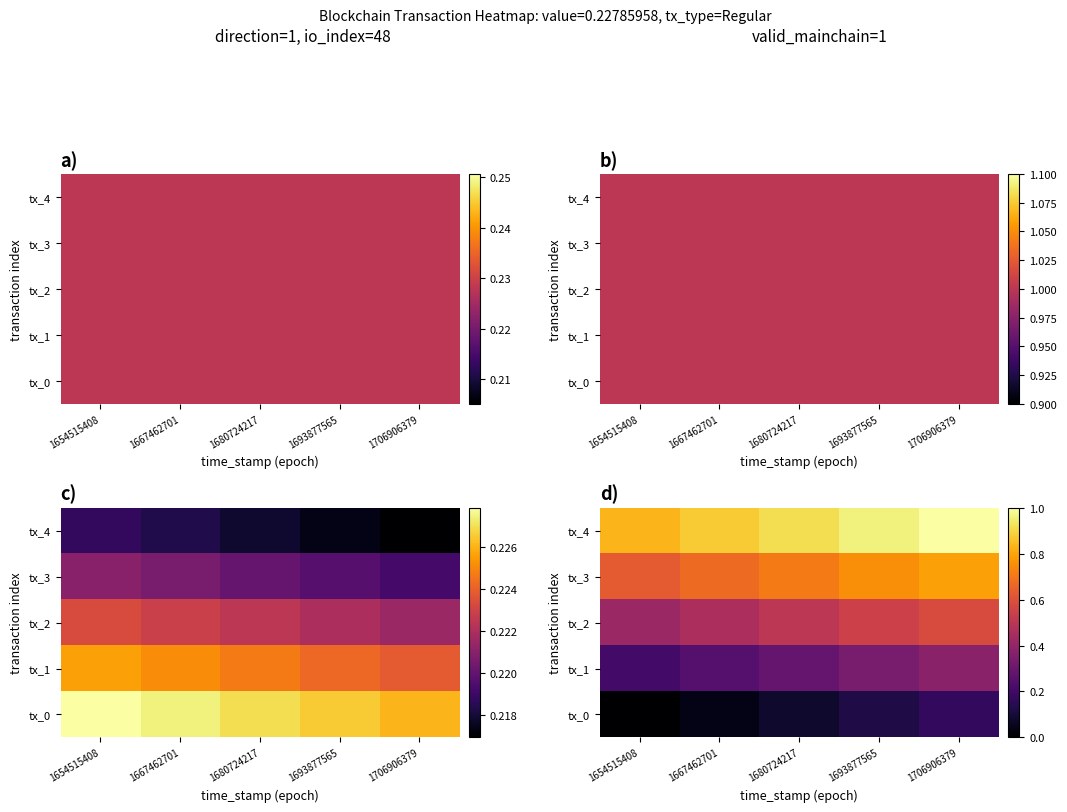

The value of tx_0 at 1680724217 is 0.1. True or false?

True